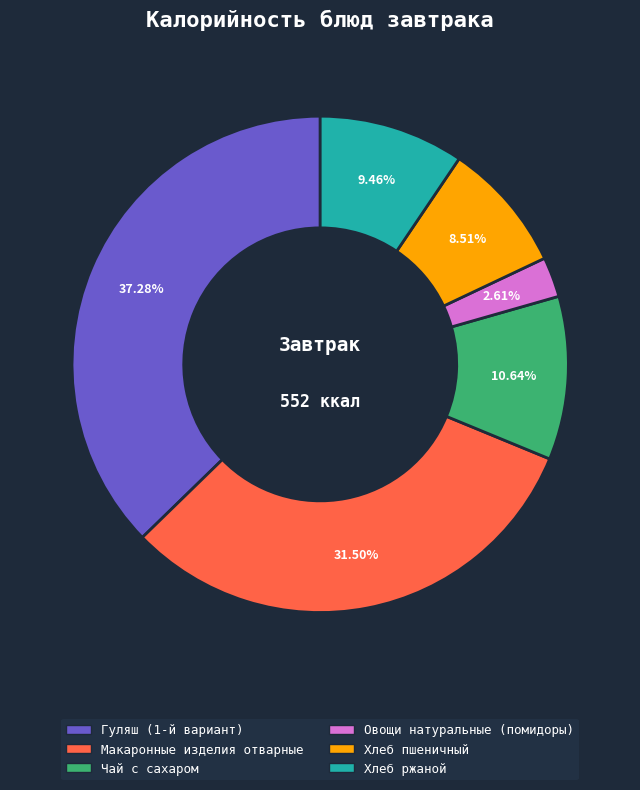

To the nearest percent, what portion does Хлеб пшеничный represent?

9%